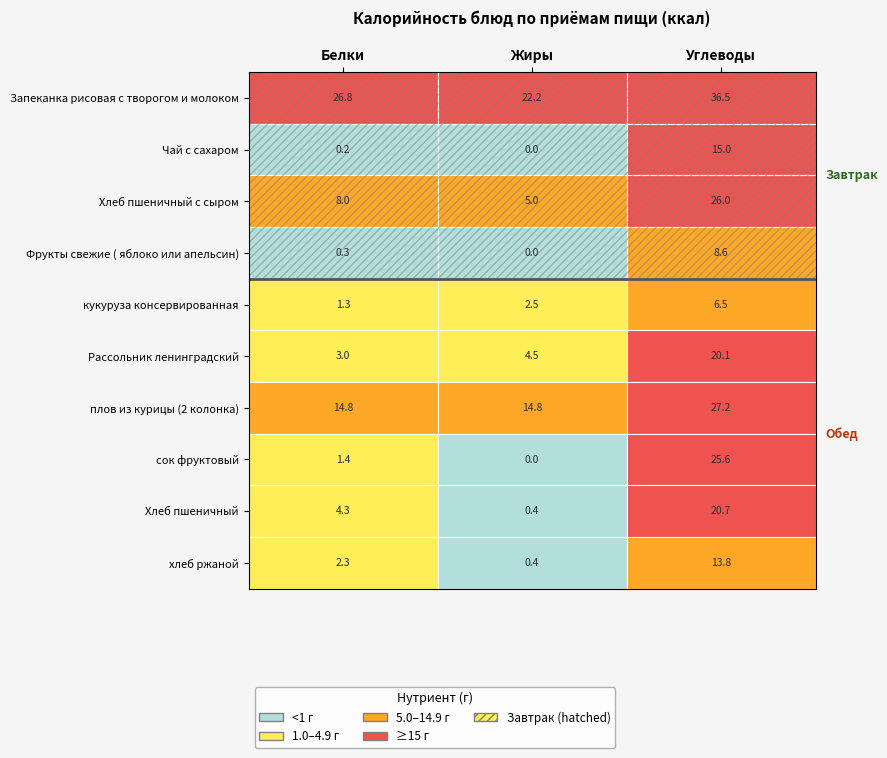

At which category is the sum across all series the highest?

Углеводы